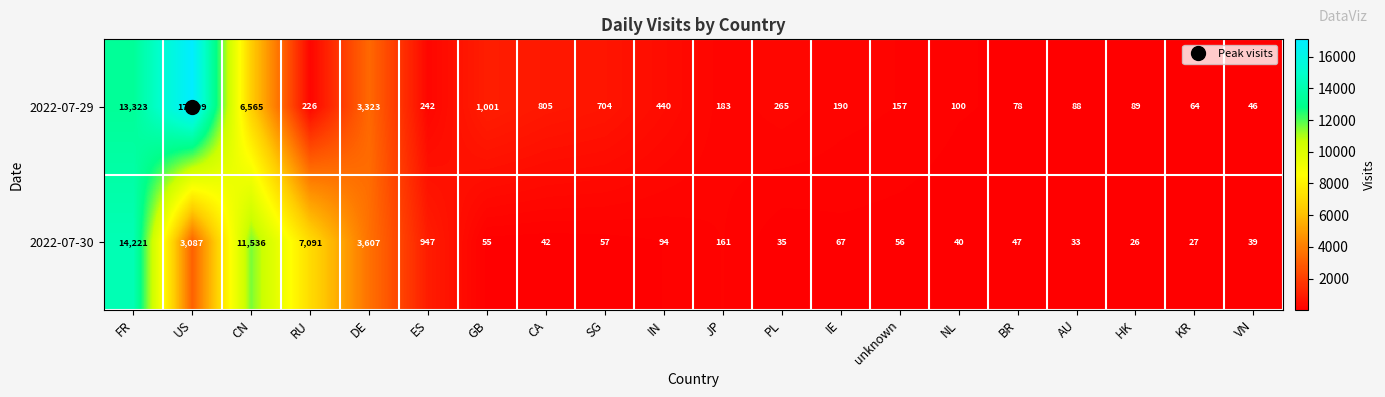

What is the sum of all 2022-07-29 values?

44988